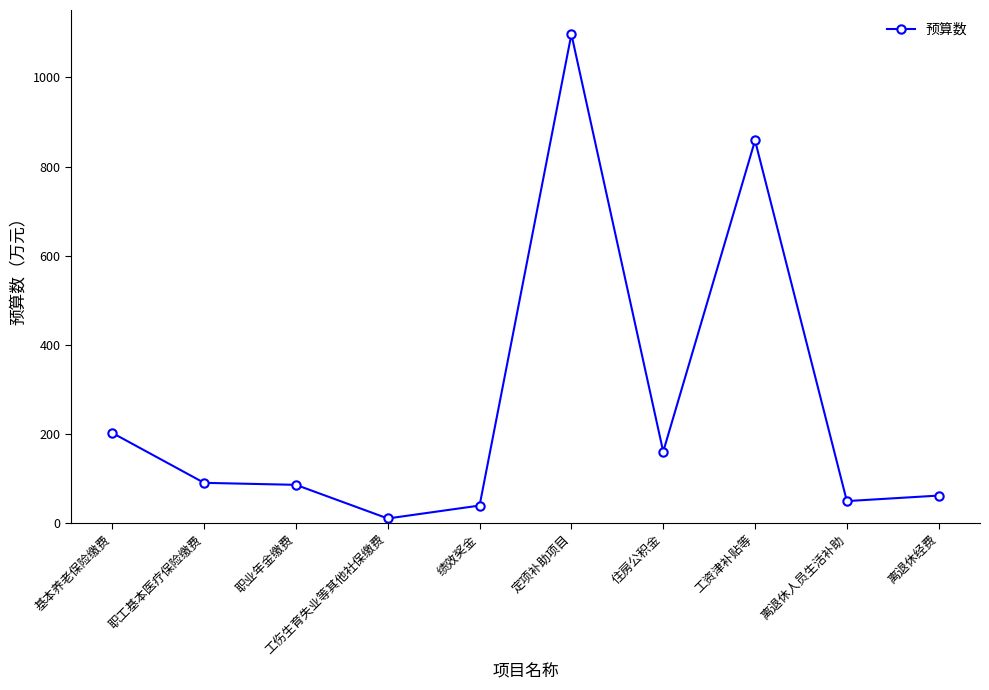

What is the ratio of the value at 工资津补贴等 to the value at 基本养老保险缴费?

4.3